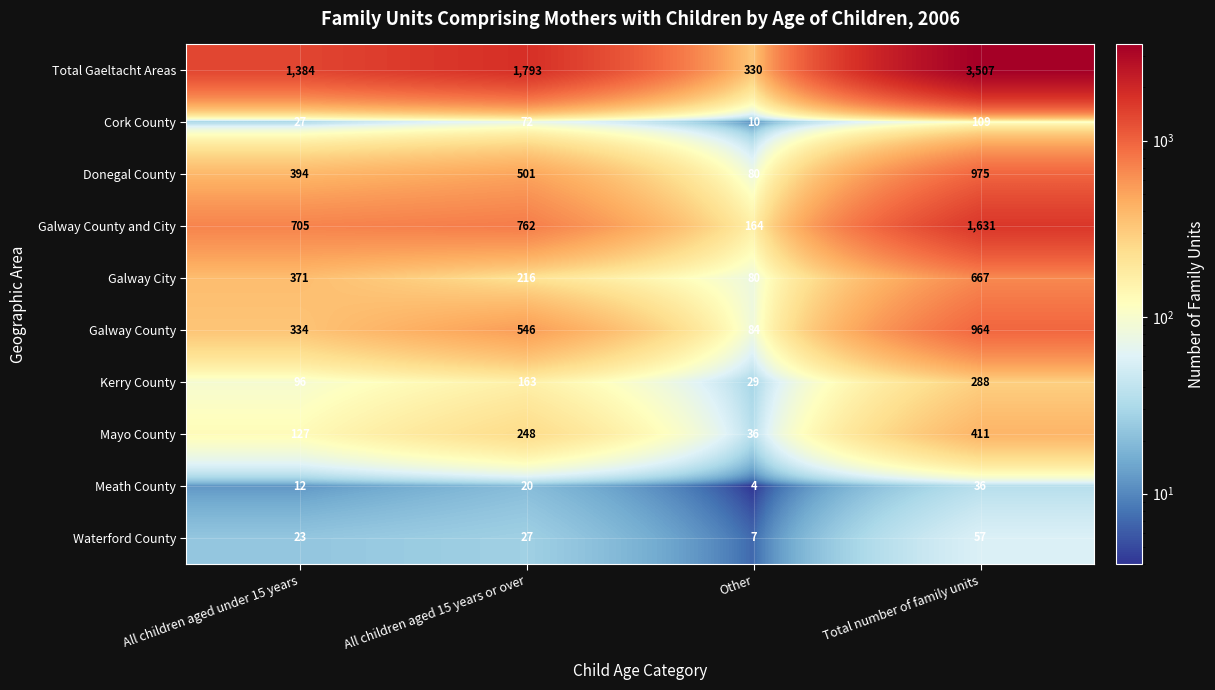

What is the total value across all series at All children aged under 15 years?

3473